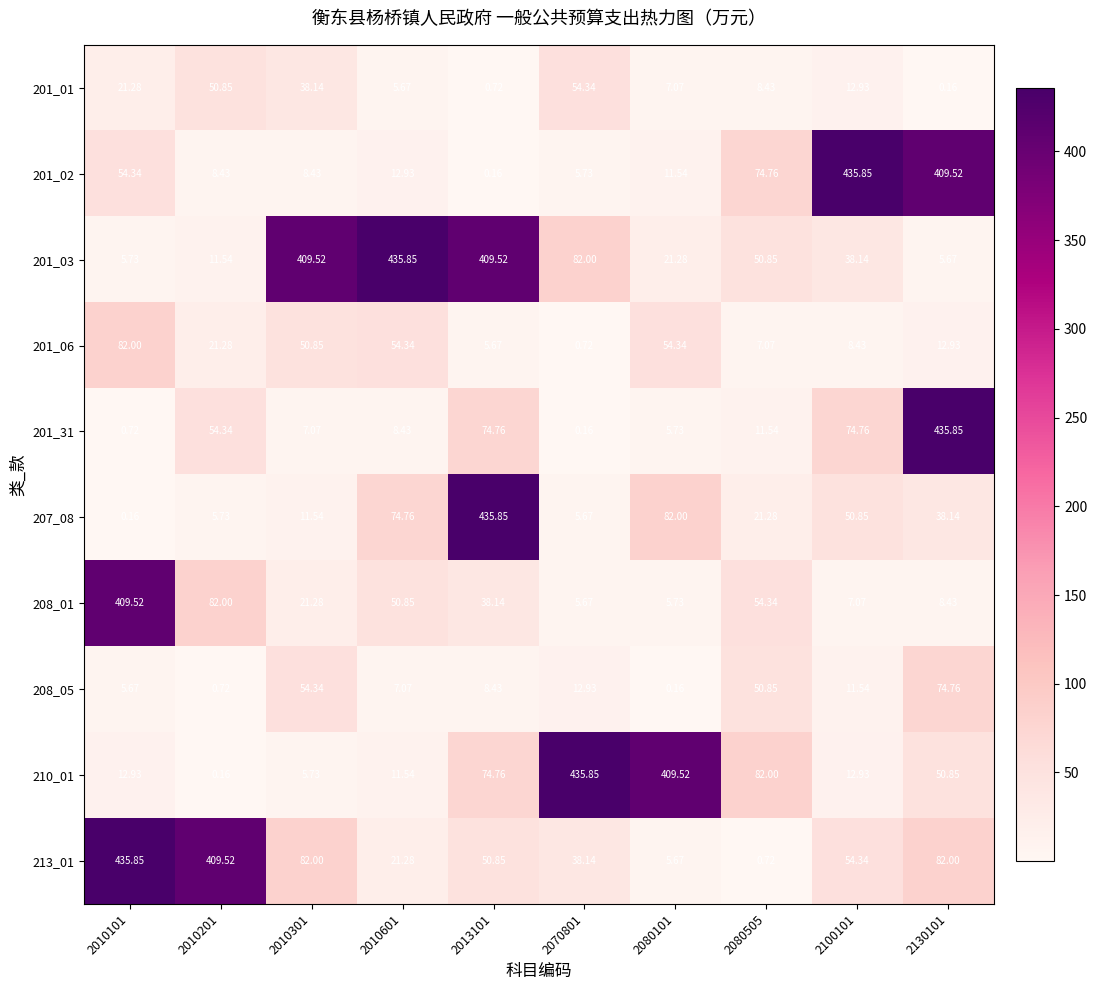

At how many categories does at least one series exceed 358?

9